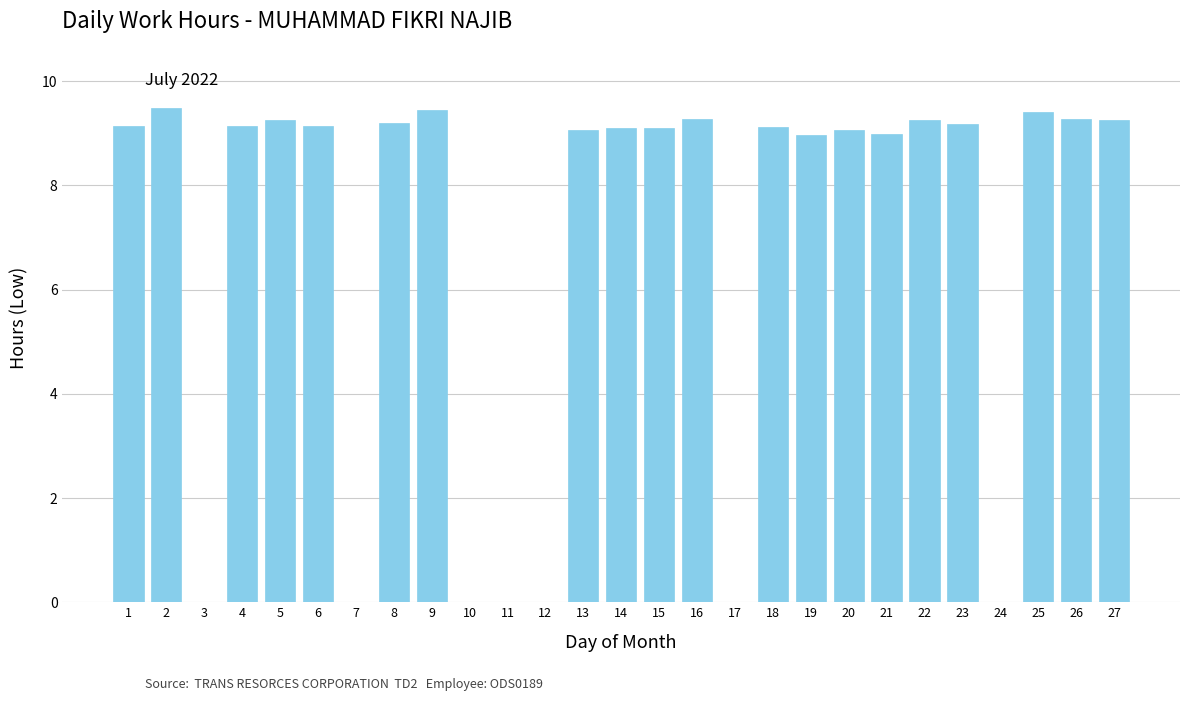

Is it true that the value at 19 is 9.0?

True